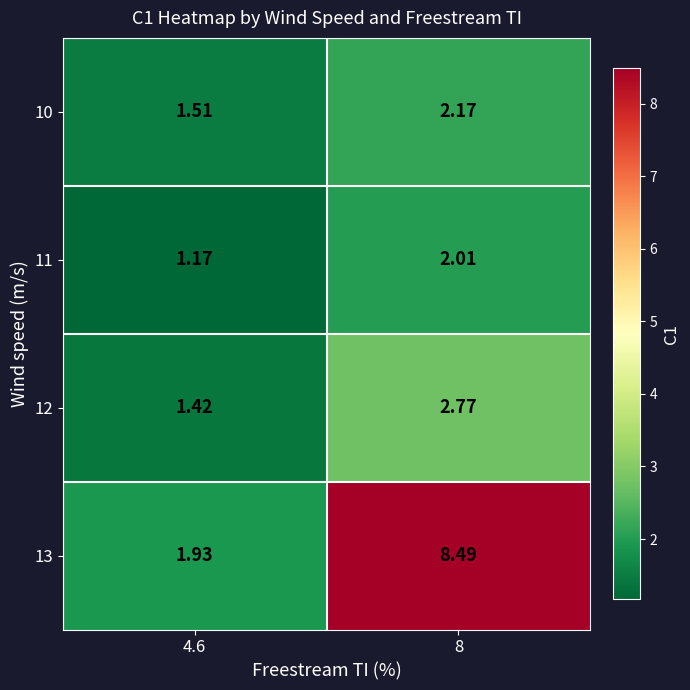

Is the value of 12 at 4.6 greater than the value of 11 at 8?

No